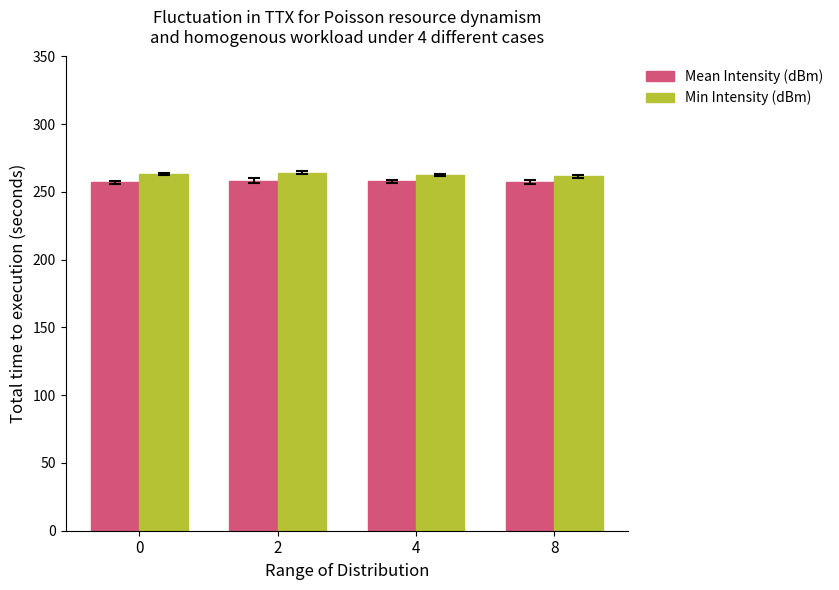

How many values in the Min Intensity (dBm) series exceed 263?

2